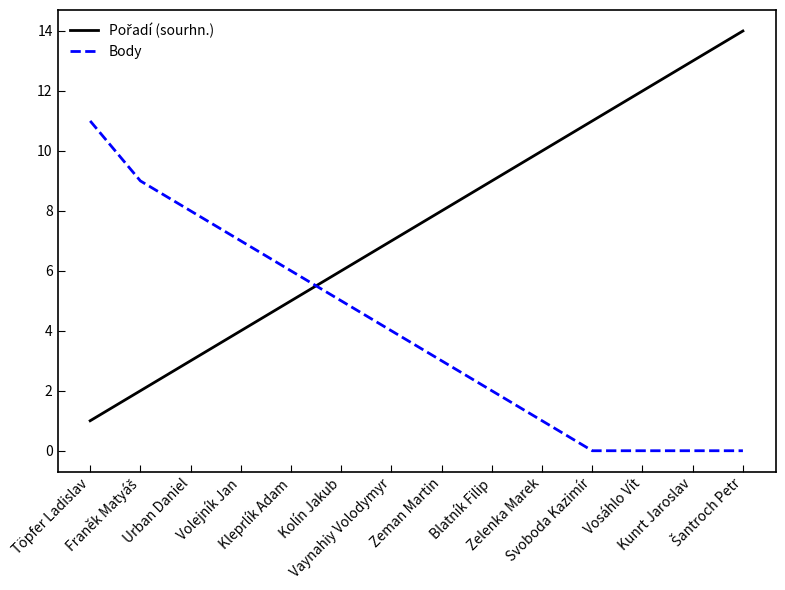

What is the difference between the maximum and minimum values in the Body series?

11